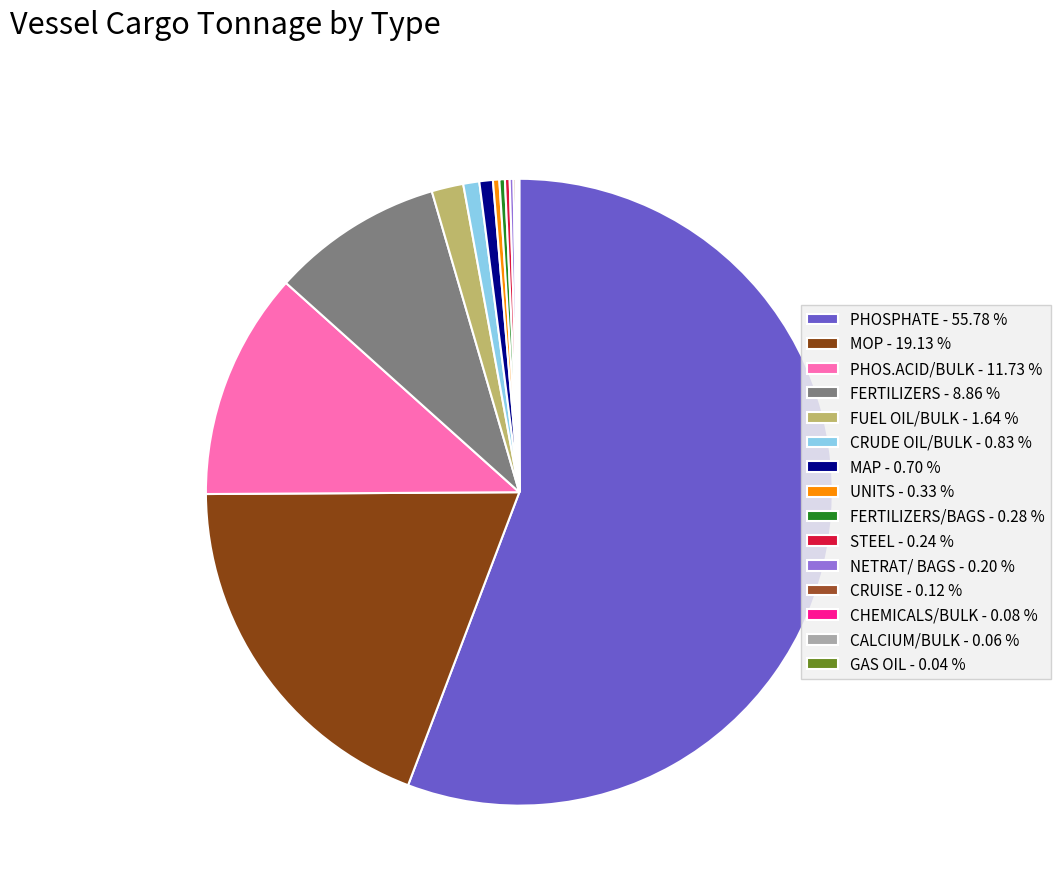

Rank the categories by value from lowest to highest.

GAS OIL, CALCIUM/BULK, CHEMICALS/BULK, CRUISE, NETRAT/ BAGS, STEEL, FERTILIZERS/BAGS, UNITS, MAP, CRUDE OIL/BULK, FUEL OIL/BULK, FERTILIZERS, PHOS.ACID/BULK, MOP, PHOSPHATE